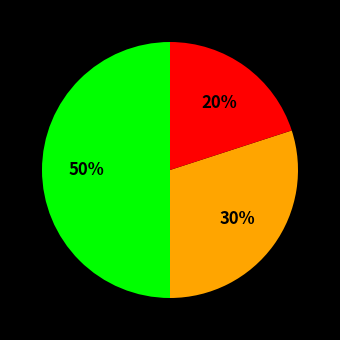

How many segments does this pie chart have?

3